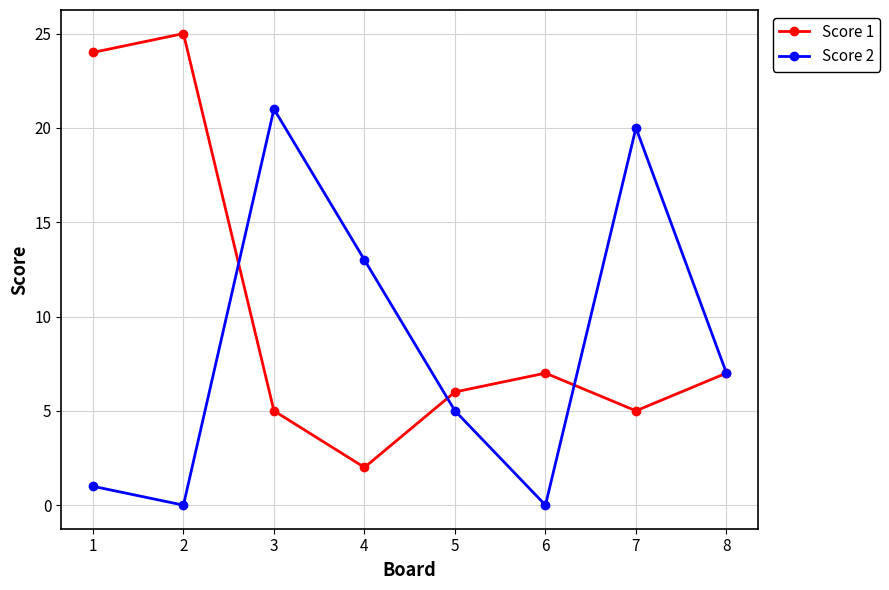

Reading left to right, what are all the values shown in this chart?

Score 1: 24	25	5	2	6	7	5	7
Score 2: 1	0	21	13	5	0	20	7